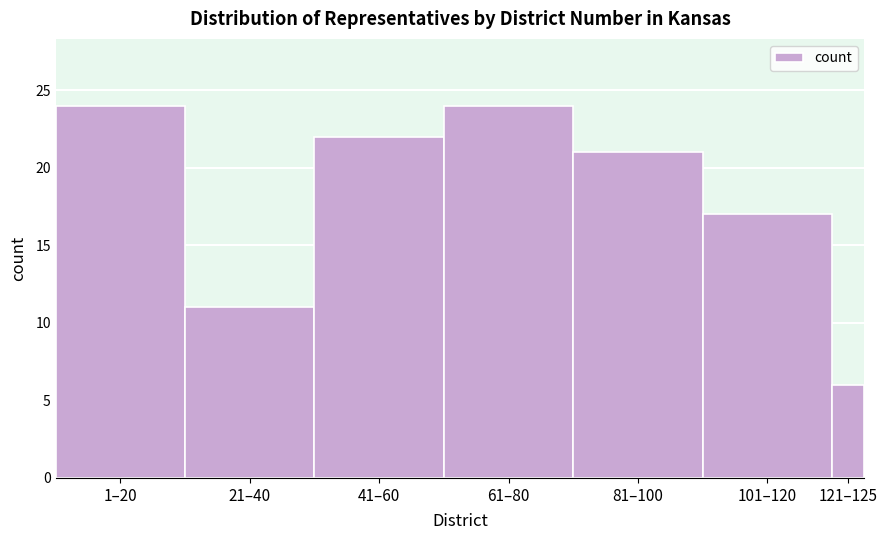

Reading left to right, what are all the values shown in this chart?

1–20=24	21–40=11	41–60=22	61–80=24	81–100=21	101–120=17	121–125=6